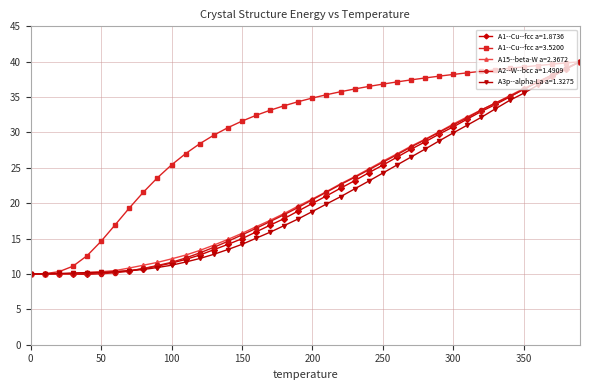

Count the number of categories in the chart.

40